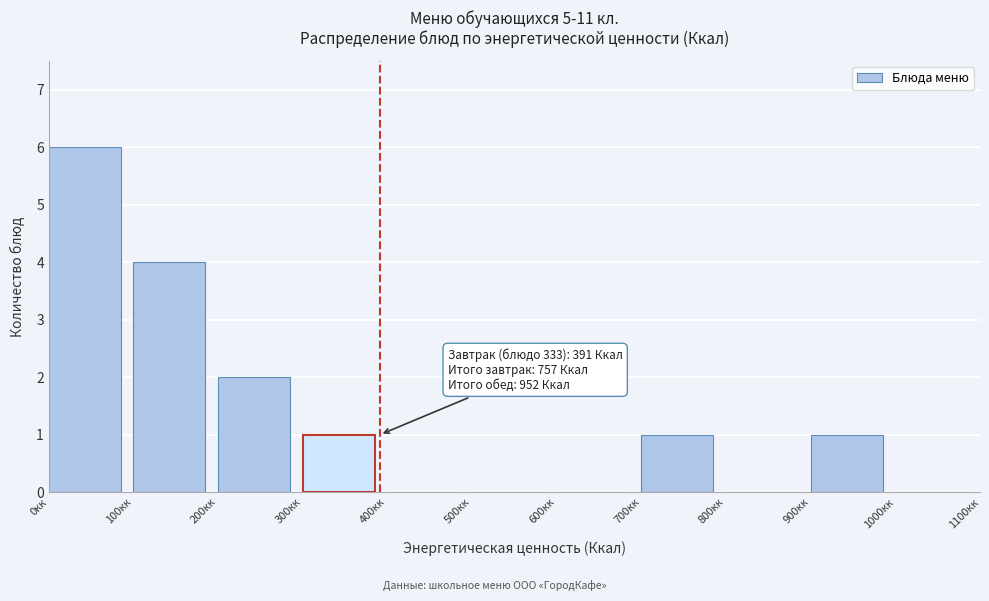

Over which range of the x-axis is the bar tallest?

0 to 100